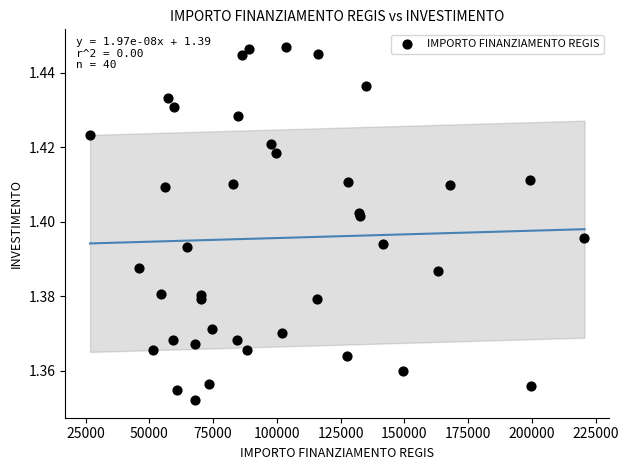

What is the range of X values (max minus min)?

193933.1